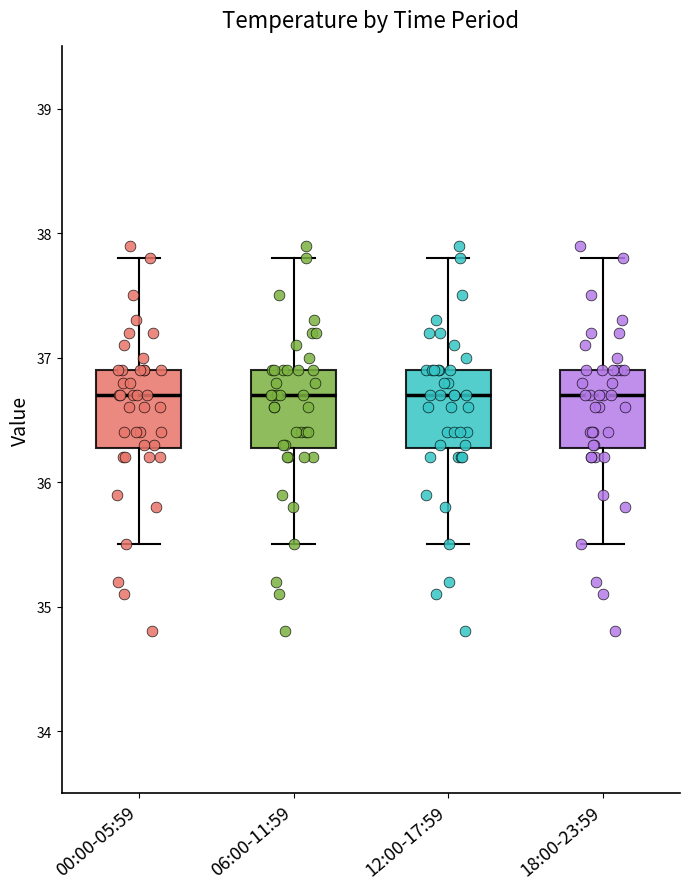

Reading left to right, read every box against the y-axis: the position of its median line, the range the box covers, and the ends of its whiskers. The values are not printed on the chart, so give them approximately, as read against the axis.

00:00-05:59: median 36.7, box 36.3 to 36.9, whiskers 35.5 to 37.8
06:00-11:59: median 36.7, box 36.3 to 36.9, whiskers 35.5 to 37.8
12:00-17:59: median 36.7, box 36.3 to 36.9, whiskers 35.5 to 37.8
18:00-23:59: median 36.7, box 36.3 to 36.9, whiskers 35.5 to 37.8